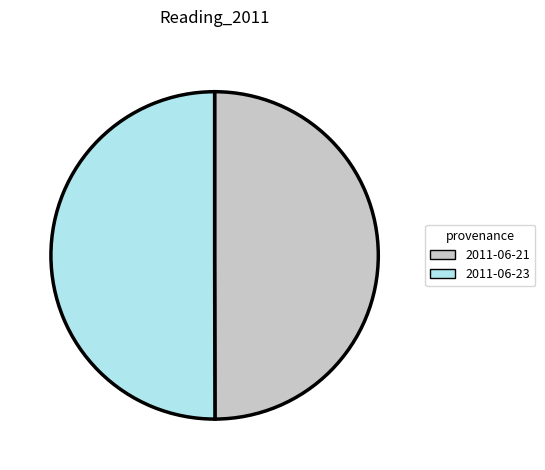

Combined, do 2011-06-21 and 2011-06-23 account for over 50%?

Yes